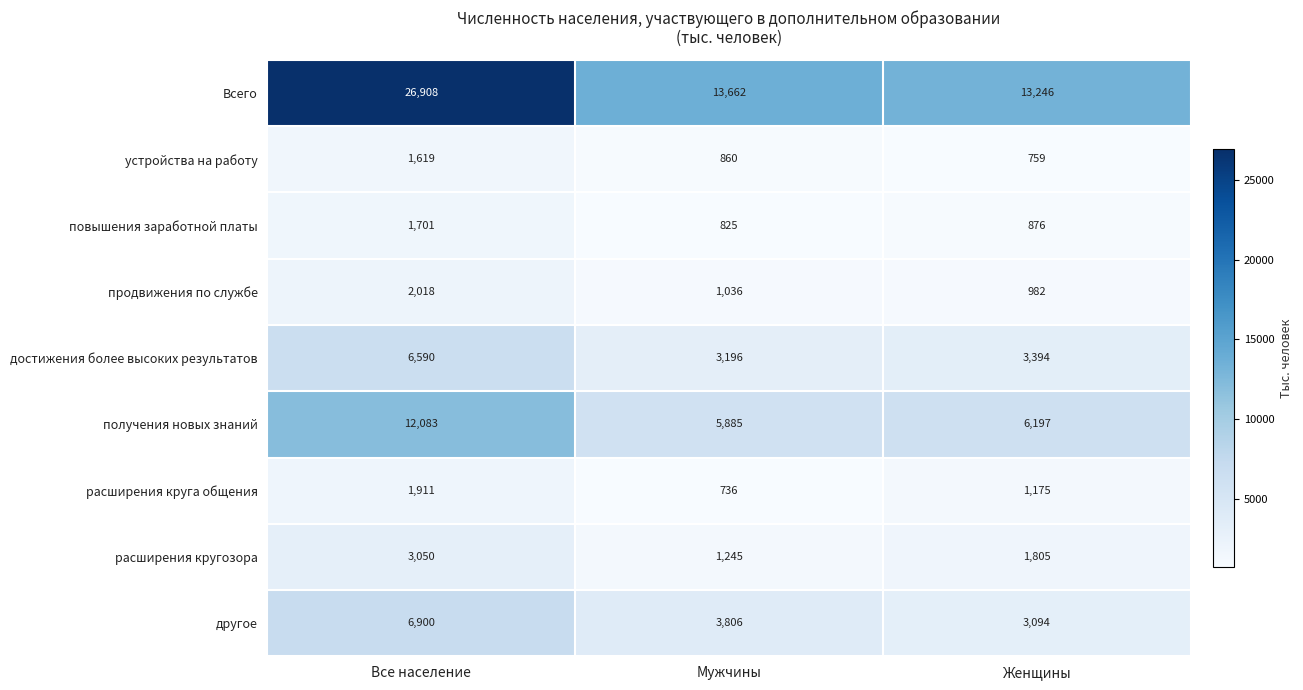

Read the расширения круга общения value at Все население, to the nearest 50.

1900